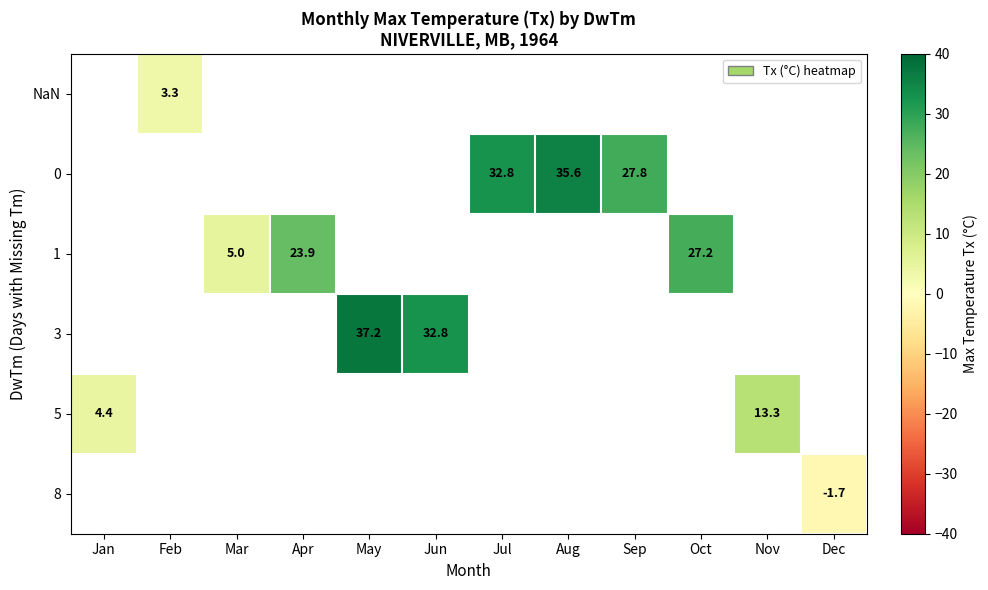

Which category has the highest value across all series?

May